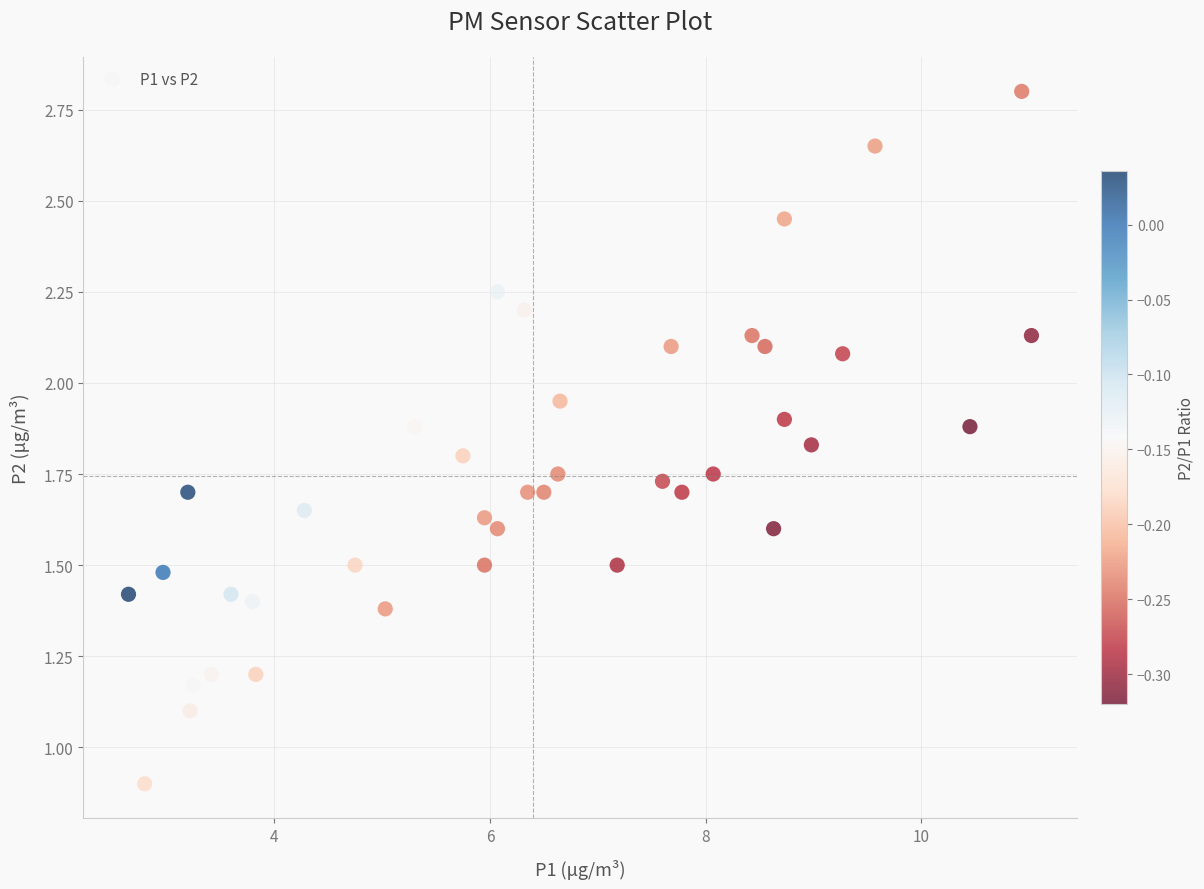

What is the range of X values (max minus min)?

8.4